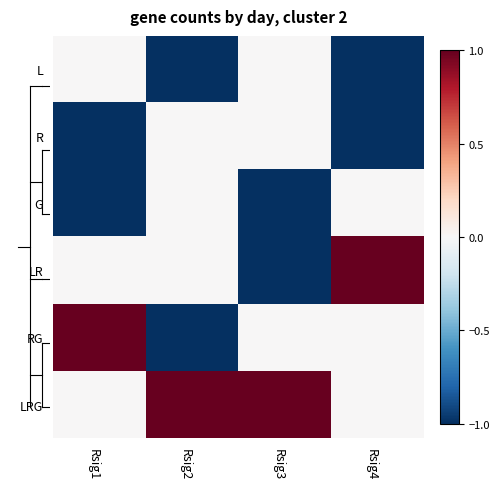

At which category does the chart reach its minimum across all series?

Rsig2